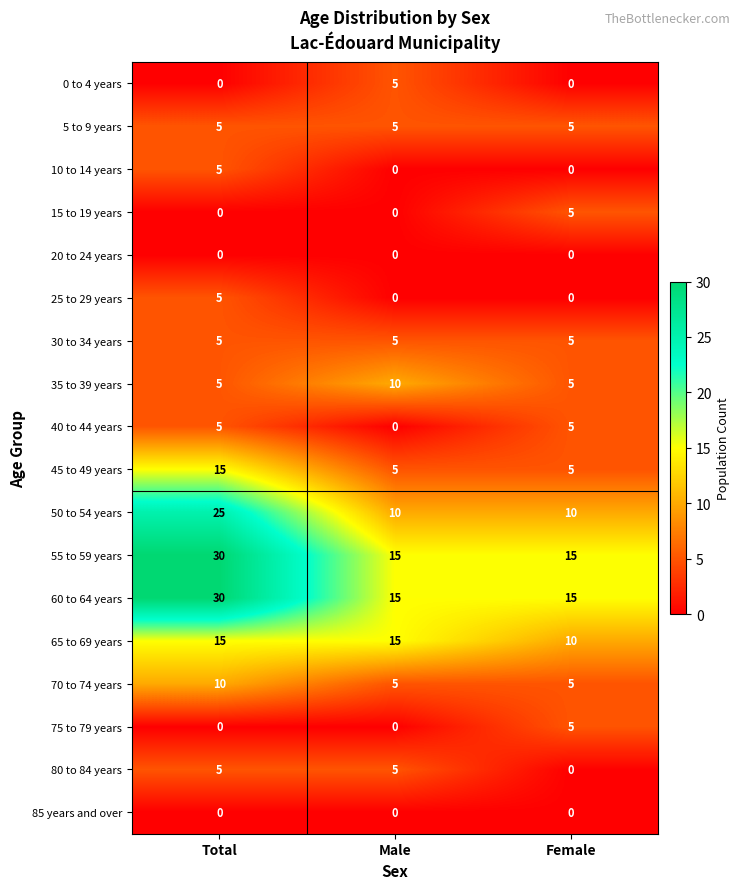

Which category has the highest value across all series?

Total